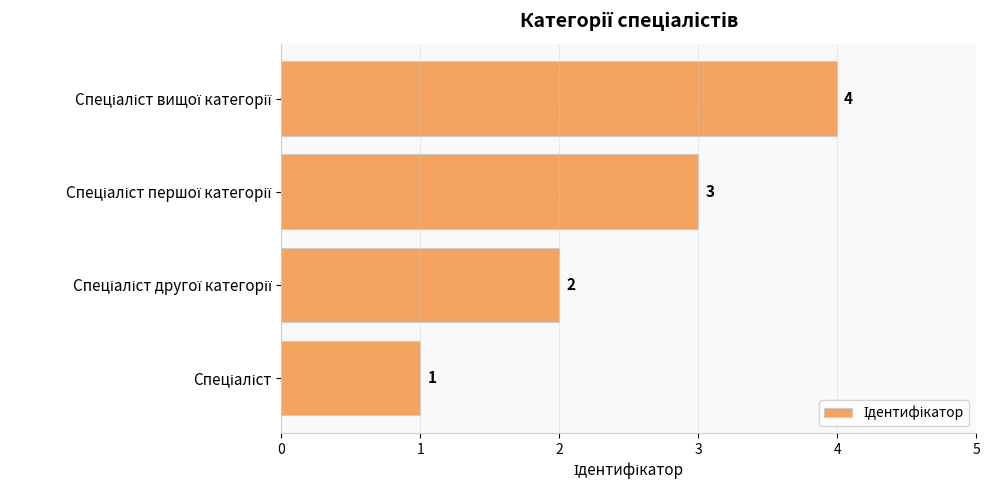

How many values are between 2 and 4?

3